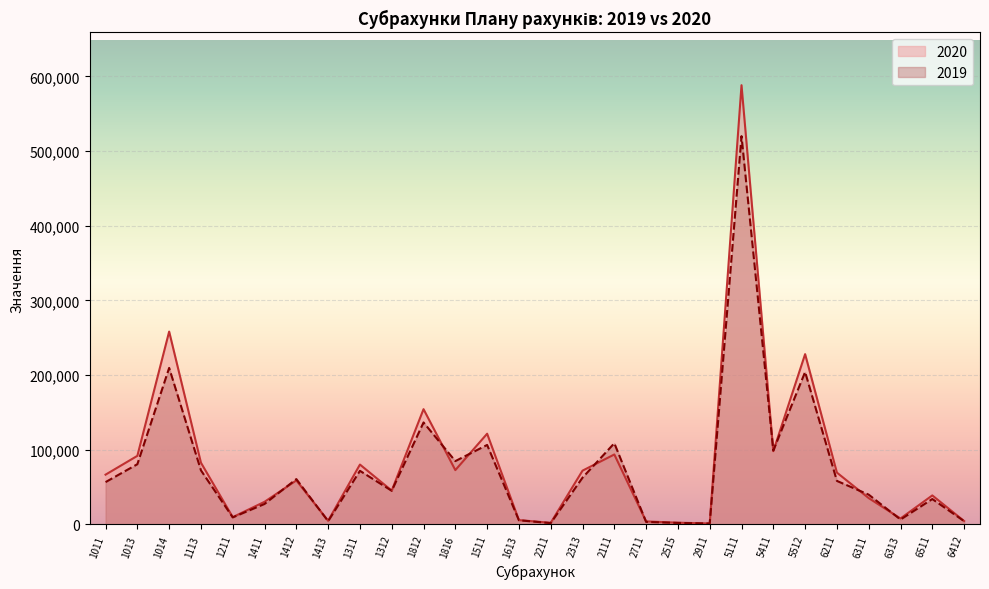

Where is the first local maximum for 2019?

1014